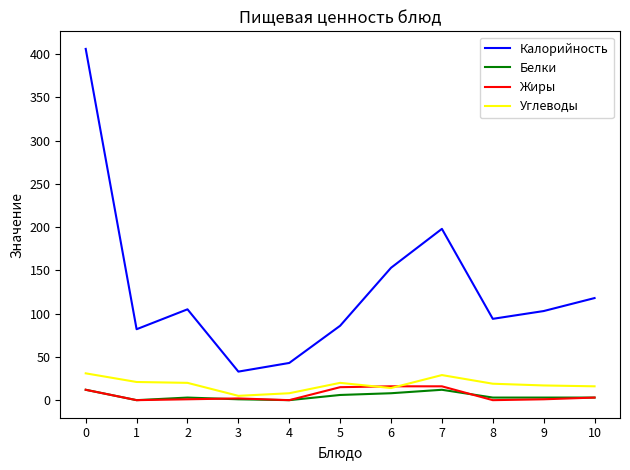

Between 7 and 10, which series saw the biggest shift?

Калорийность